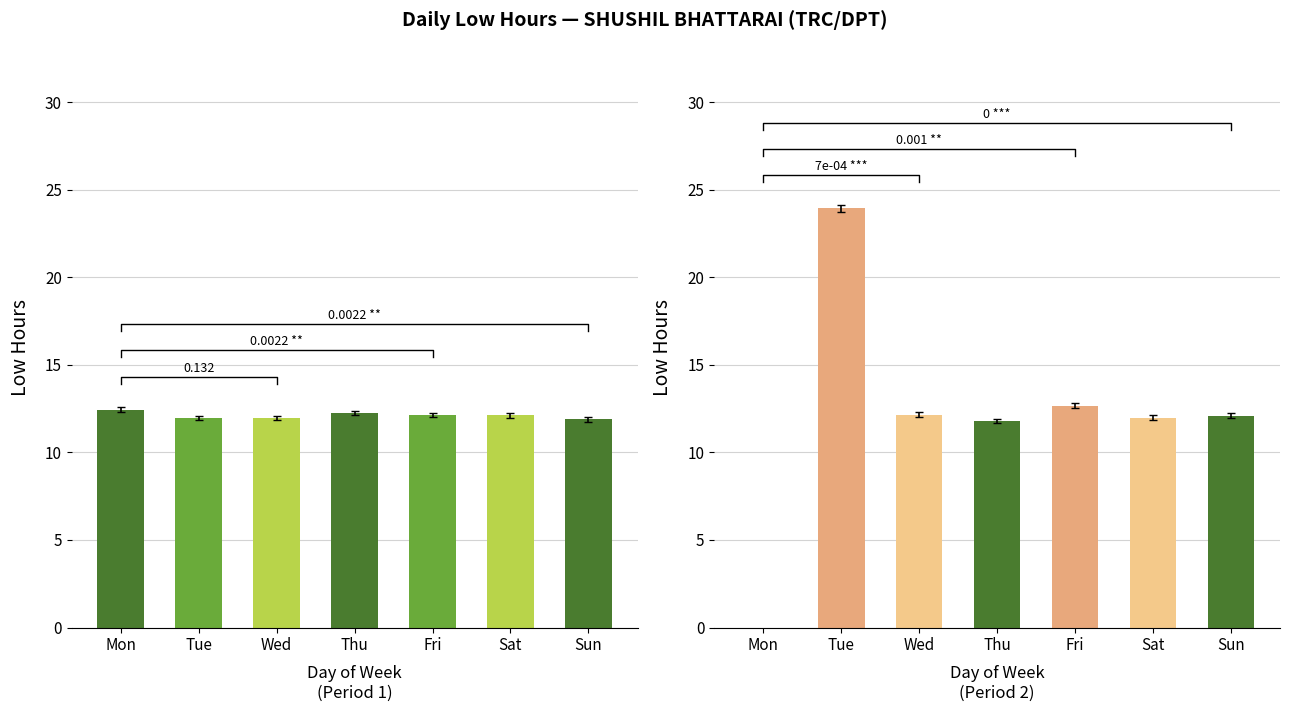

What is the total value across all series at Tue?

35.9